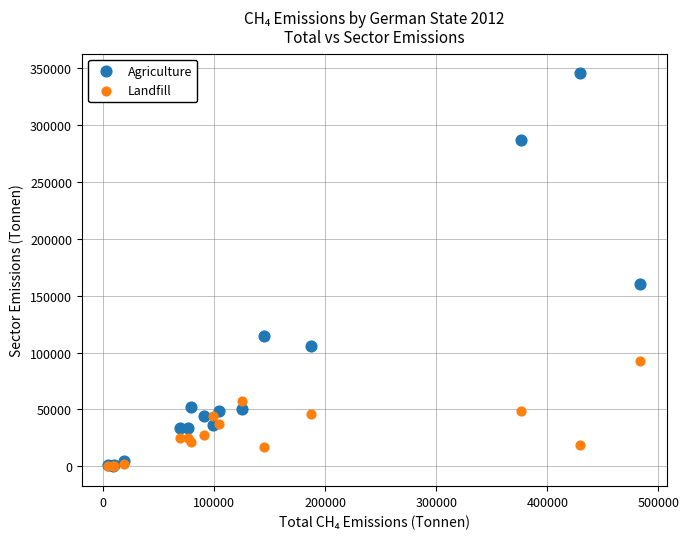

In the Agriculture series, what Y value is closest to 172910?

160209